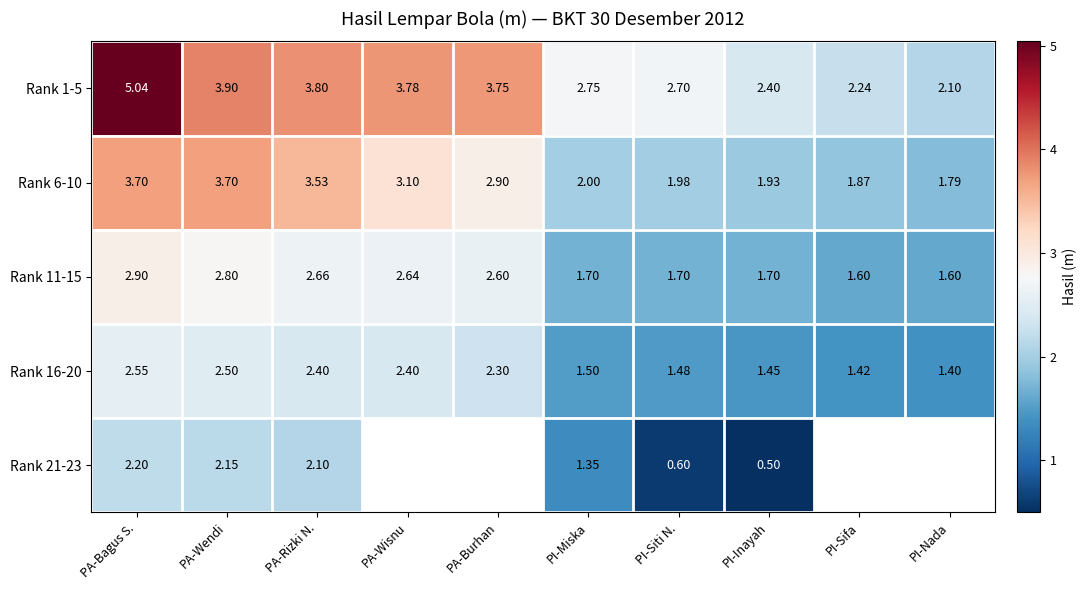

What is the difference between the highest and lowest values at PI-Siti N.?

2.1